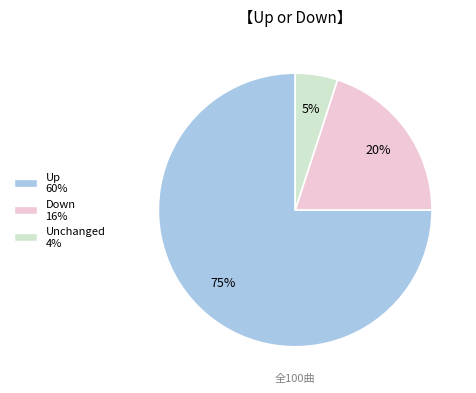

Is there any slice that represents more than half of the pie?

Yes